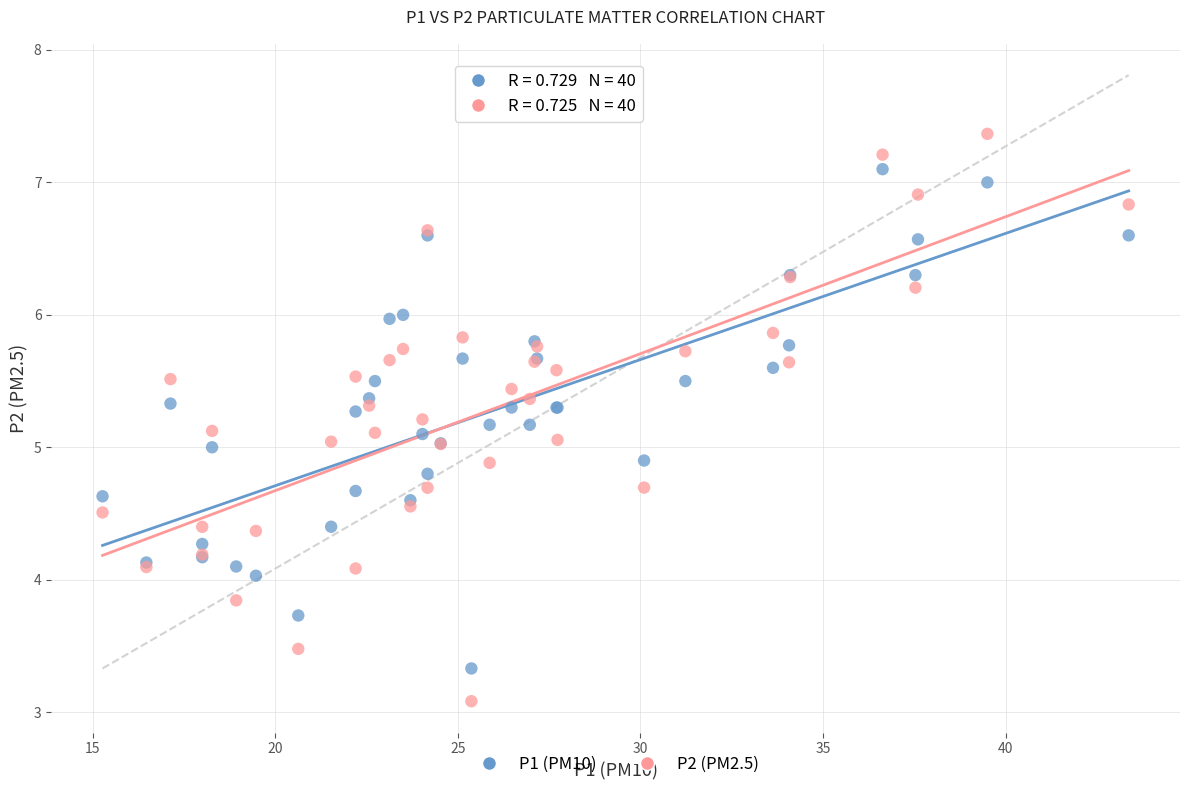

What are all the series names shown in the legend?

P1 (PM10), P2 (PM2.5)